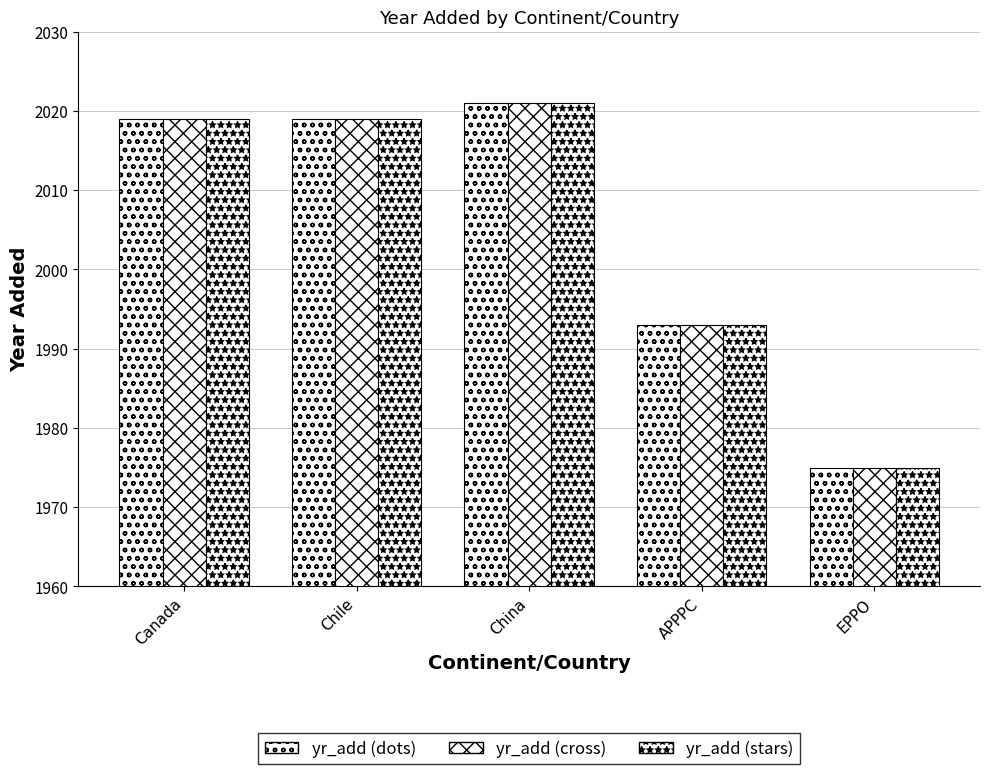

What is the difference between the yr_add (dots) values at EPPO and APPPC?

18